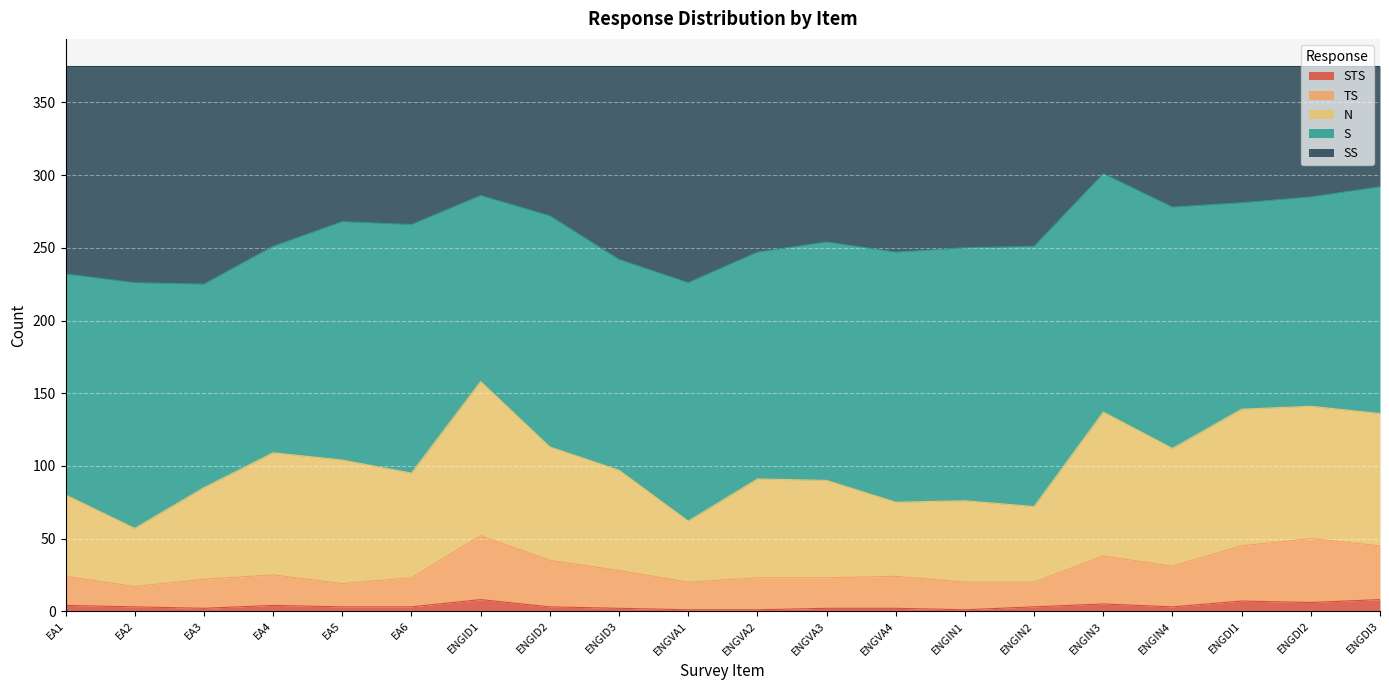

At which label is TS closest to 34?

ENGID2